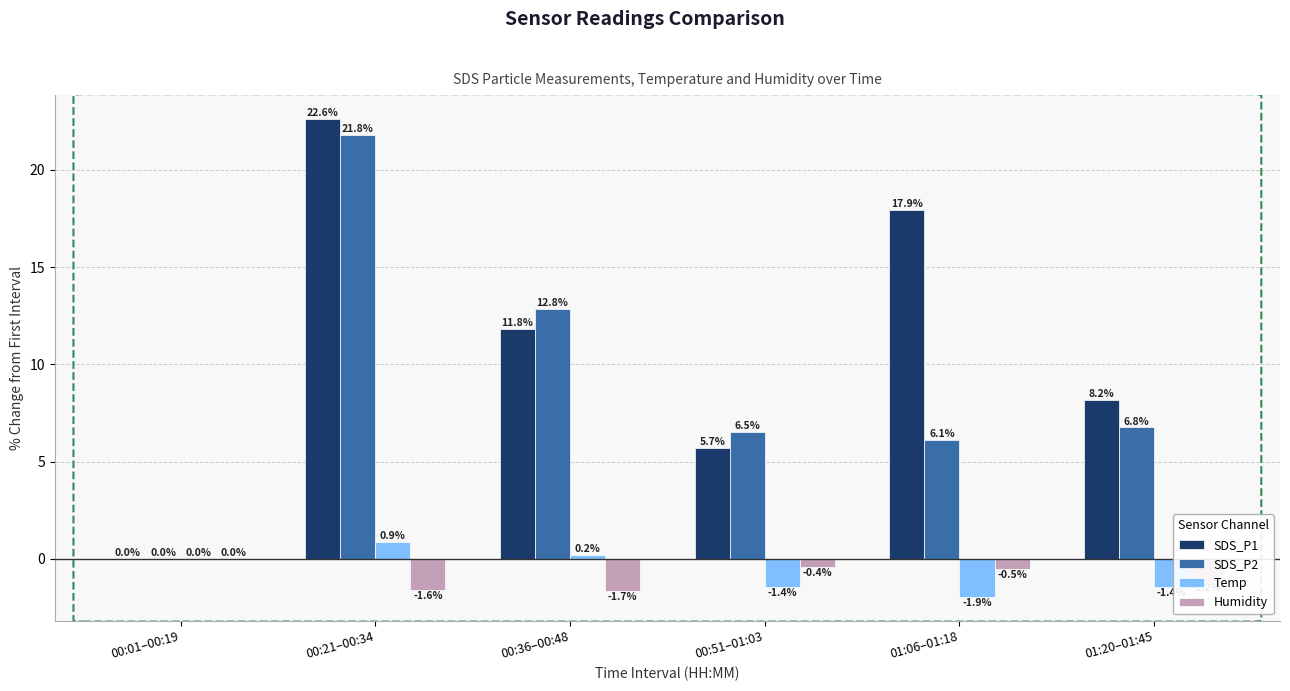

True or false: Temp has a value of 0.0 at 00:01–00:19.

True